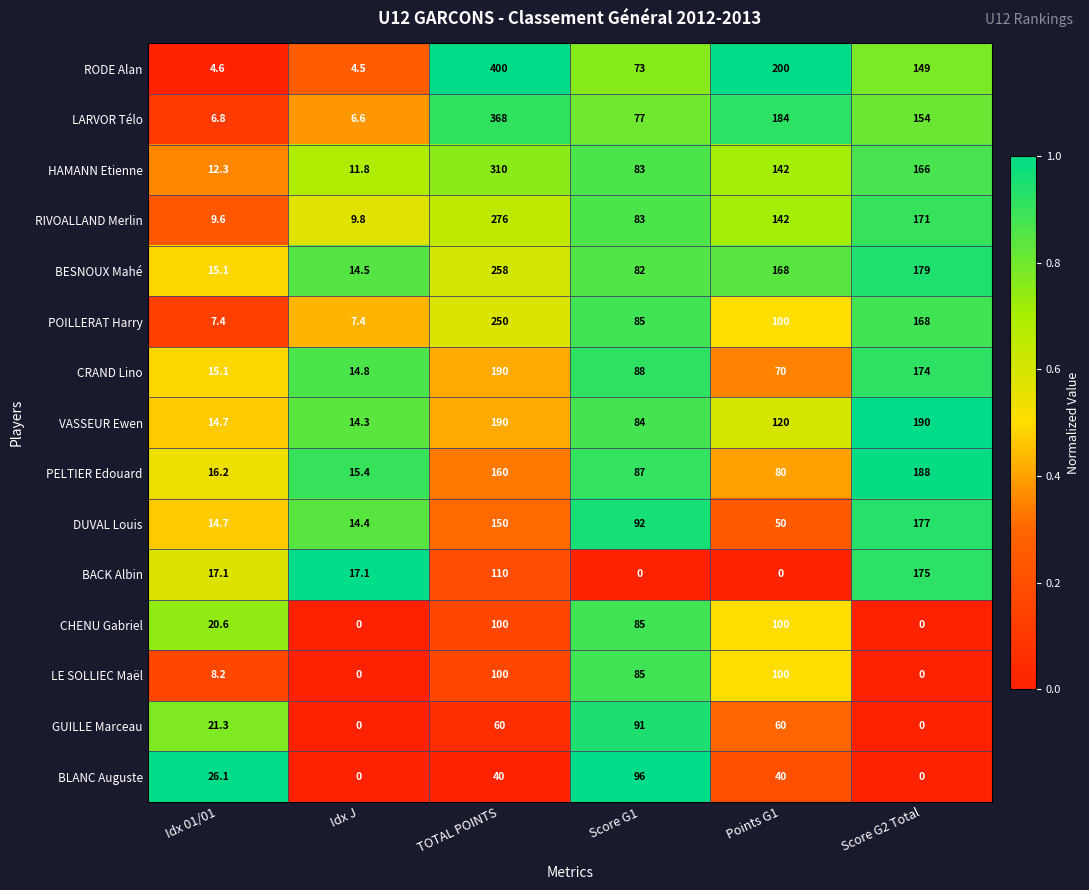

What is the difference between the maximum and second lowest values in the VASSEUR Ewen series?

175.3